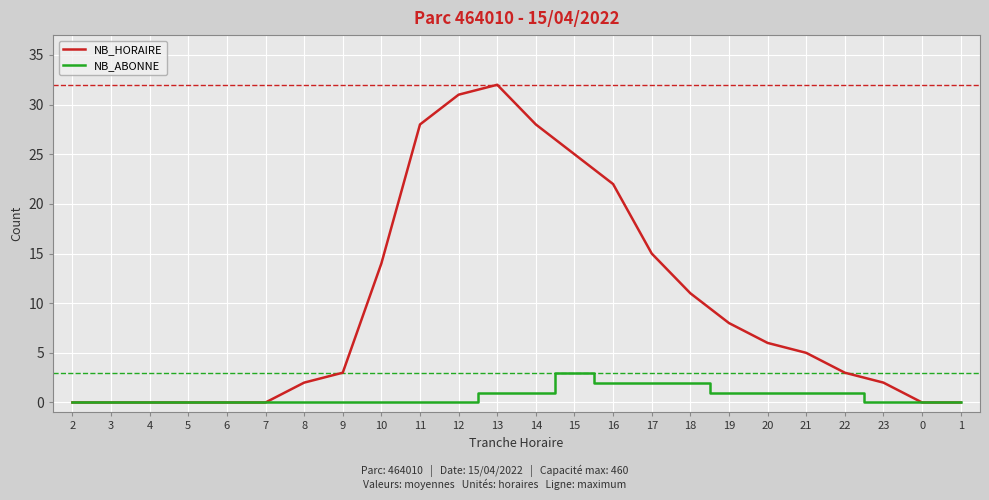

What is the sum of the NB_HORAIRE values at 9 and 5?

3